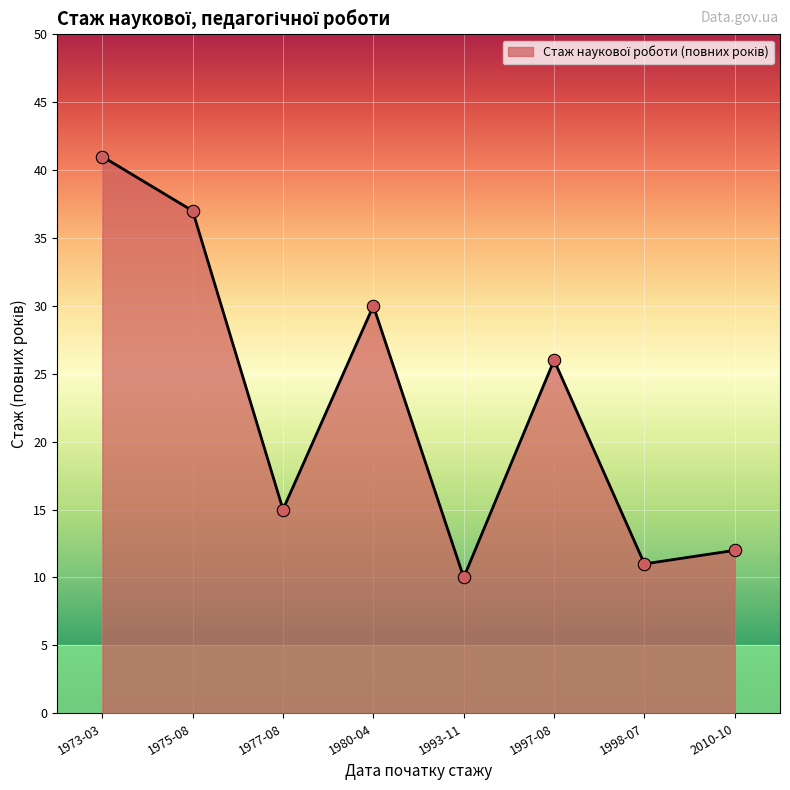

Approximately how many times larger is the value at 1973-03 compared to 1980-04?

1.4